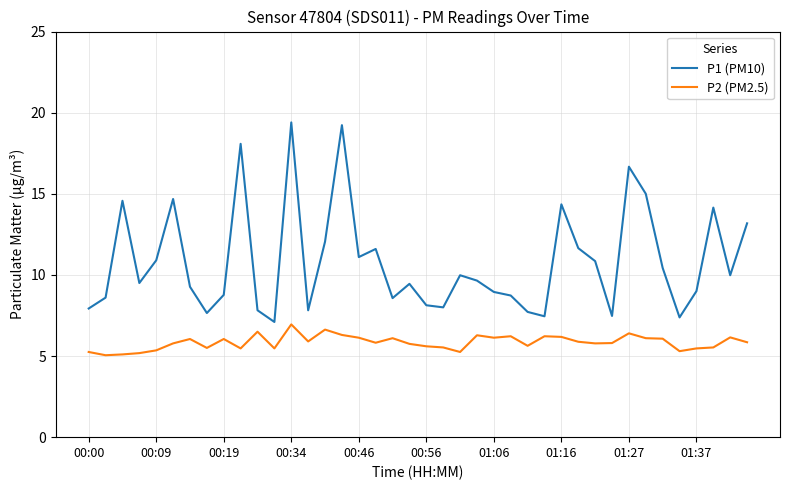

What is the sum of all P2 (PM2.5) values?

233.7